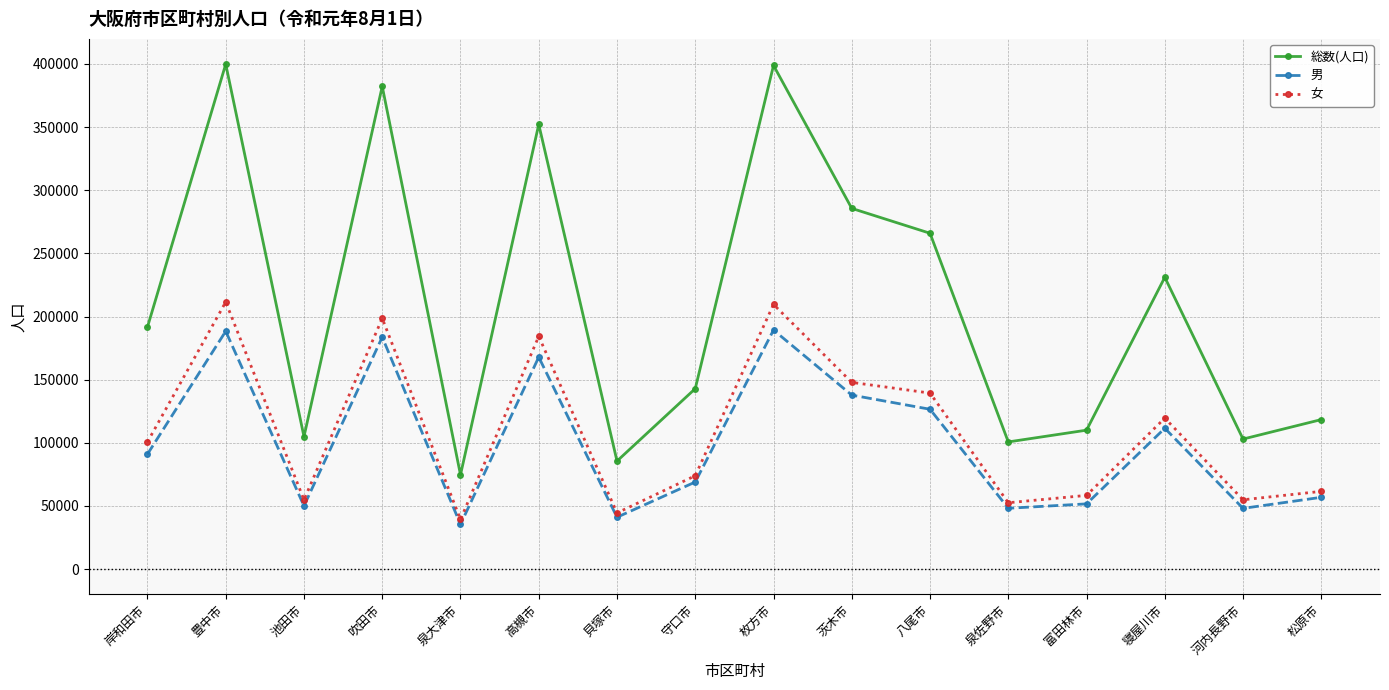

What is the maximum value for 総数(人口)?

399830